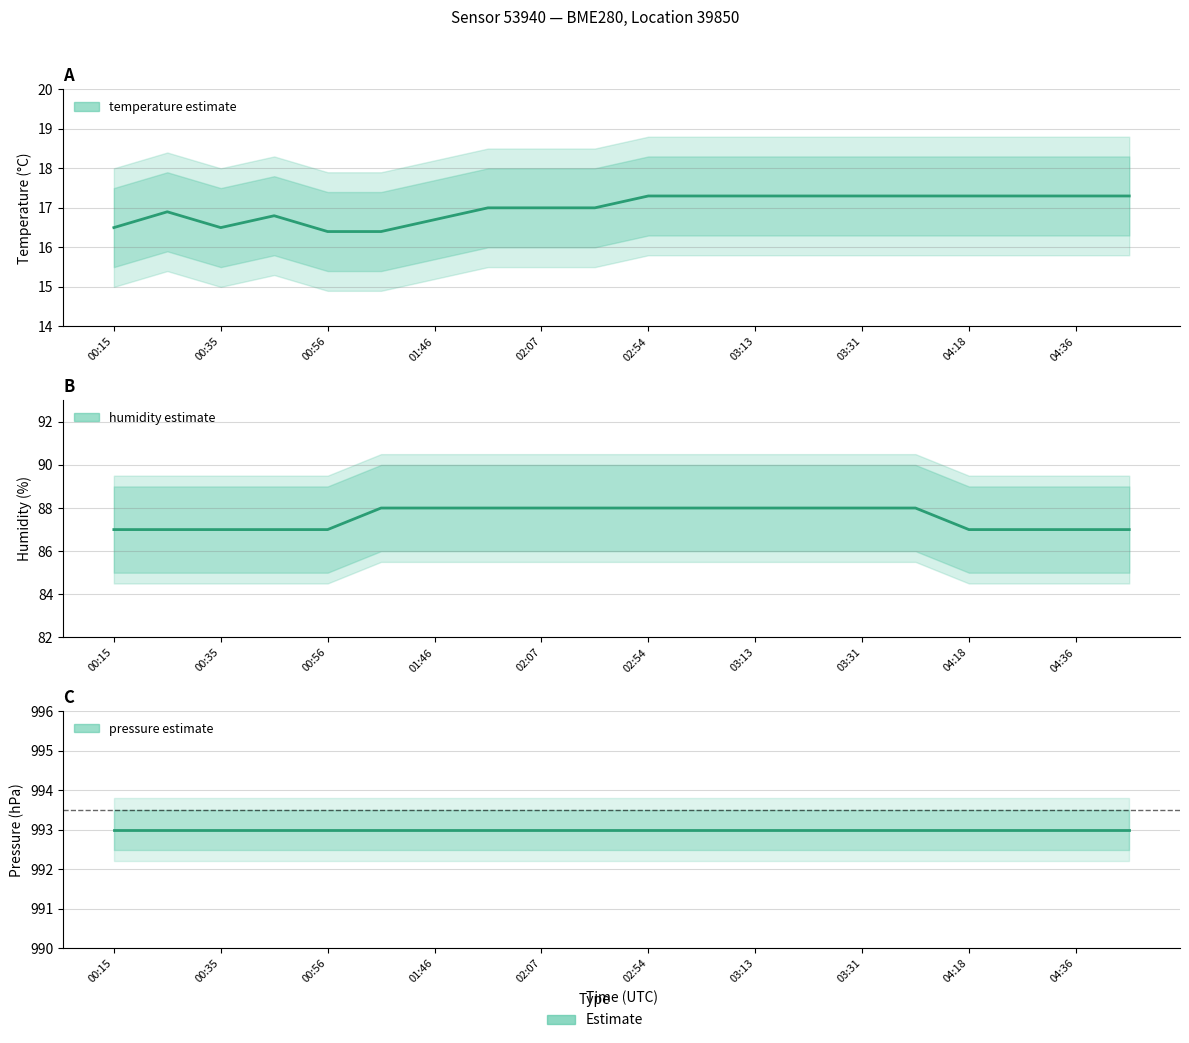

What position from the left is 00:56?

5